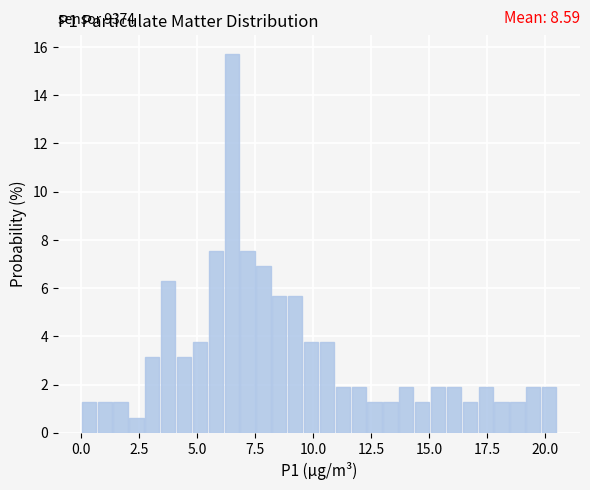

Around what value on the x-axis is the tallest bar? Give the approximate position of its centre, as read against the axis.

6.5